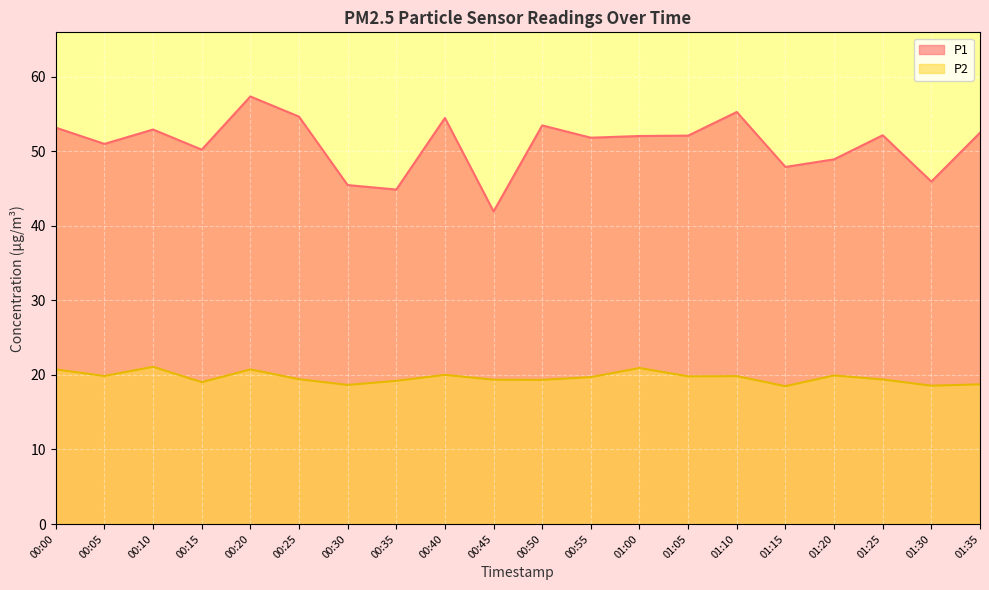

Reading right to left, extract all data points from this chart.

P1: 01:35=52.5	01:30=45.9	01:25=52.1	01:20=48.9	01:15=47.9	01:10=55.2	01:05=52.1	01:00=52.0	00:55=51.8	00:50=53.5	00:45=41.9	00:40=54.5	00:35=44.9	00:30=45.5	00:25=54.6	00:20=57.3	00:15=50.2	00:10=52.9	00:05=51.0	00:00=53.1
P2: 01:35=18.7	01:30=18.6	01:25=19.4	01:20=19.9	01:15=18.5	01:10=19.8	01:05=19.8	01:00=20.9	00:55=19.7	00:50=19.3	00:45=19.4	00:40=20.0	00:35=19.2	00:30=18.6	00:25=19.4	00:20=20.7	00:15=19.0	00:10=21.1	00:05=19.9	00:00=20.7